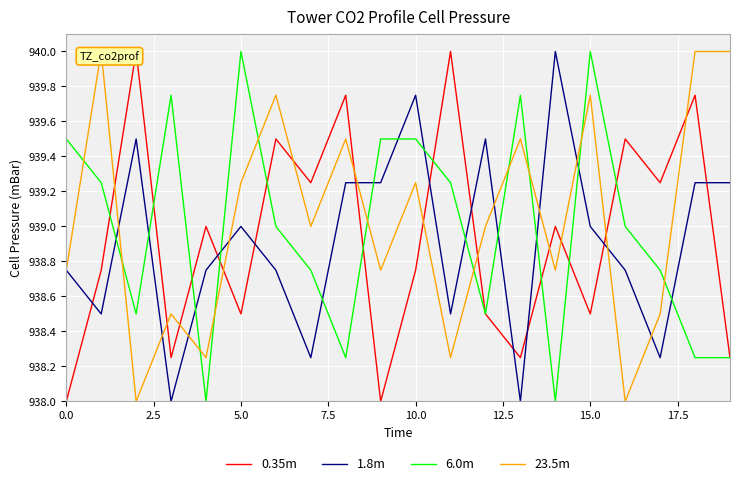

True or false: 23.5m and 0.35m cross at least once.

True